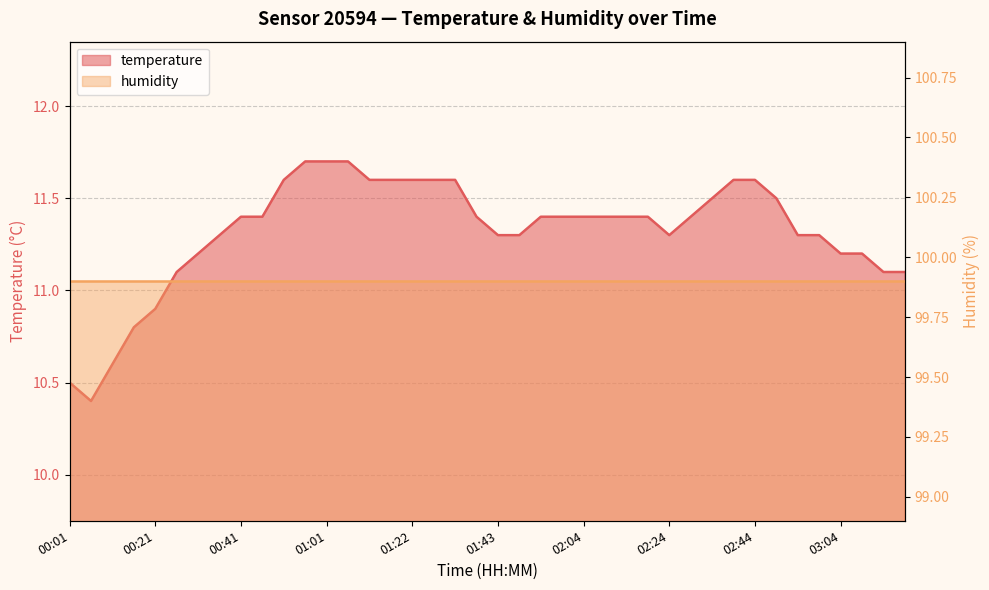

What is the smallest value displayed?

10.4